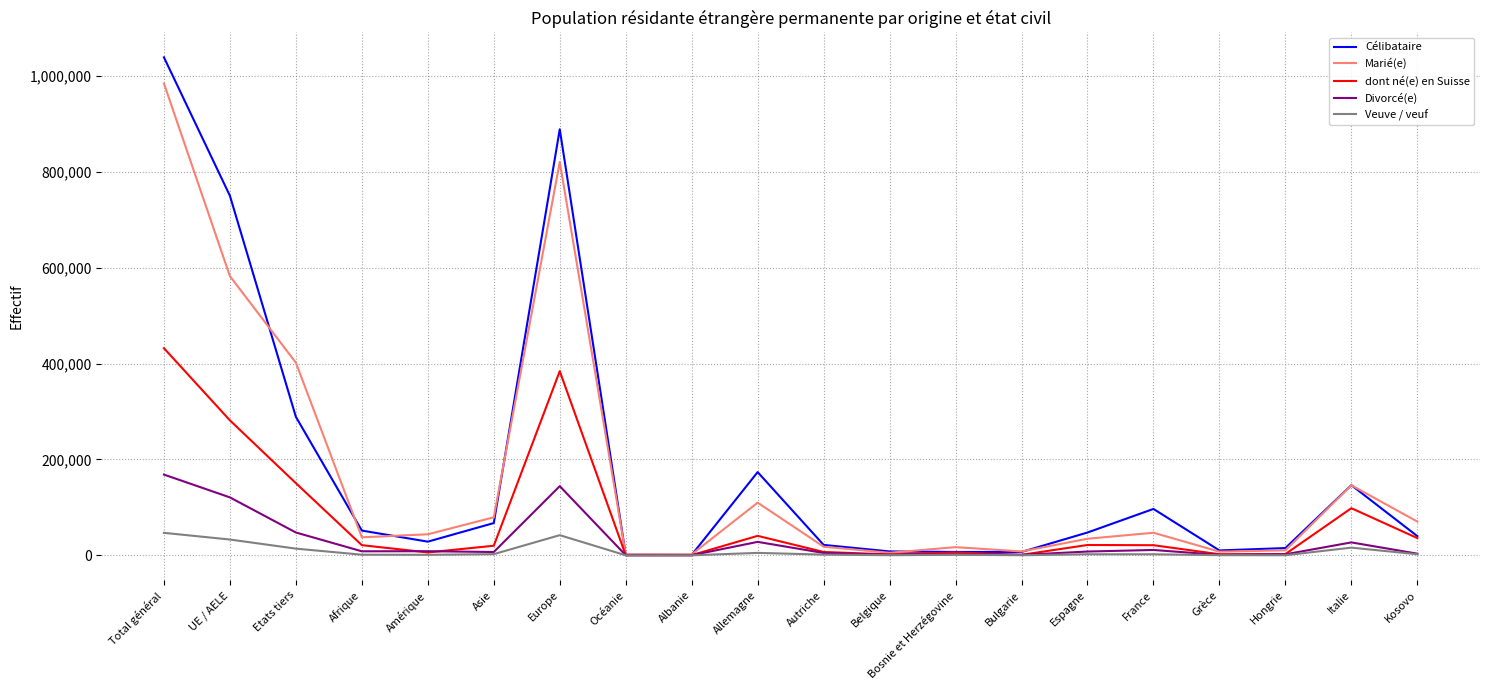

Is the value of Divorcé(e) at Autriche greater than the value of dont né(e) en Suisse at Allemagne?

No